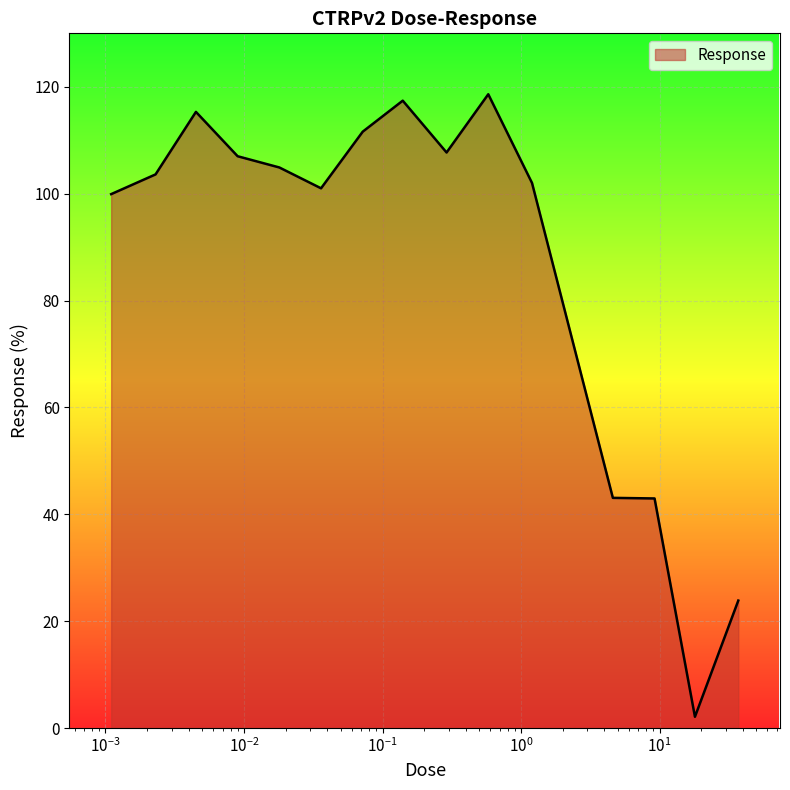

What is the greatest value displayed?

118.6